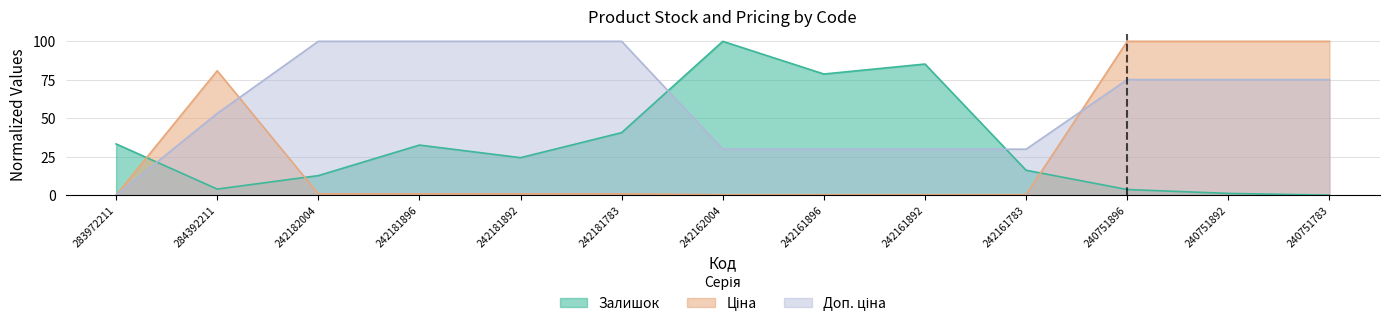

The value of Залишок at 242181783 is 20.2. True or false?

False